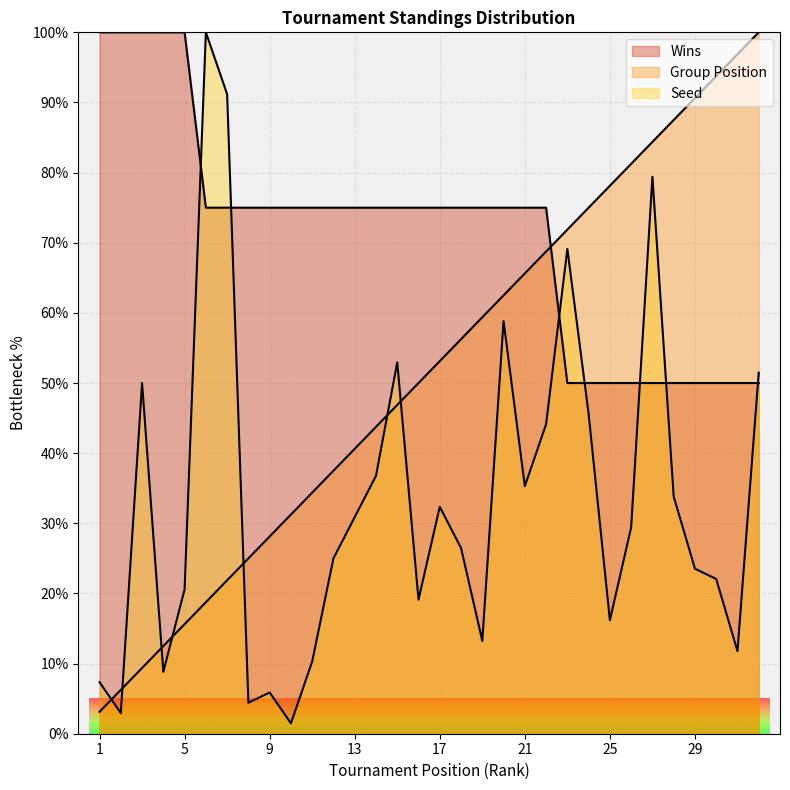

The value of Seed at 12 is 25.0. True or false?

True